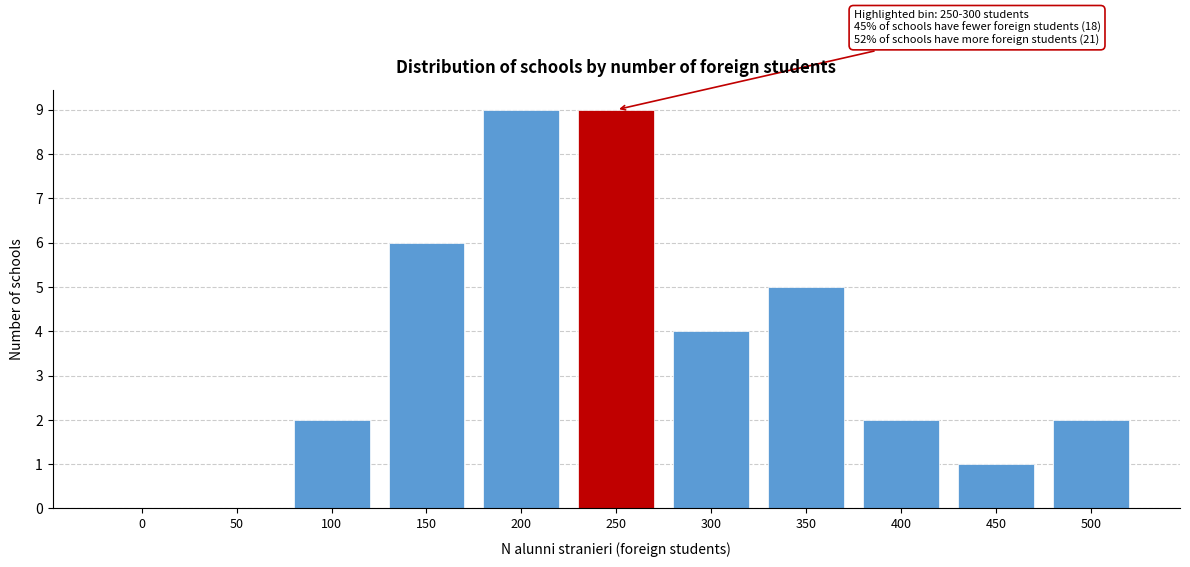

Reading left to right, transcribe all the data shown in this chart.

0=0	50=0	100=2	150=6	200=9	250=9	300=4	350=5	400=2	450=1	500=2